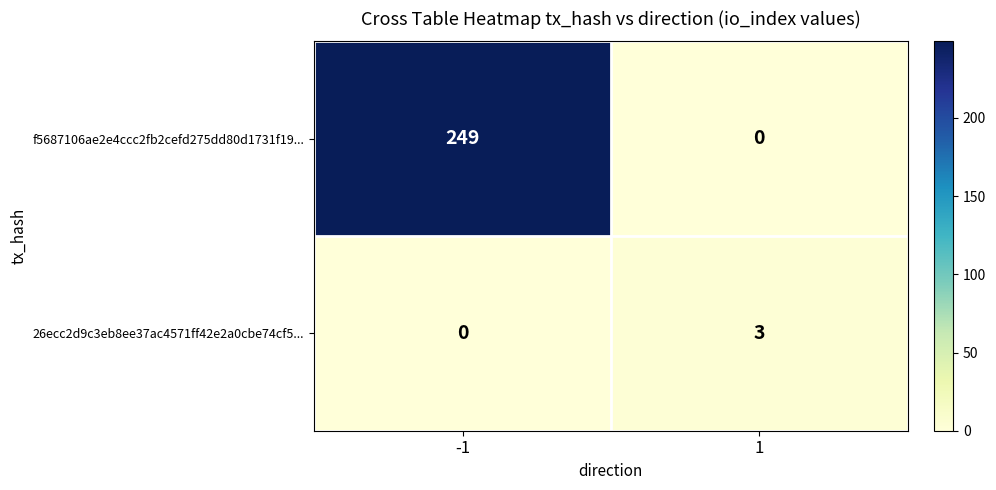

Which series has the largest total across all categories?

f5687106ae2e4ccc2fb2cefd275dd80d1731f19...